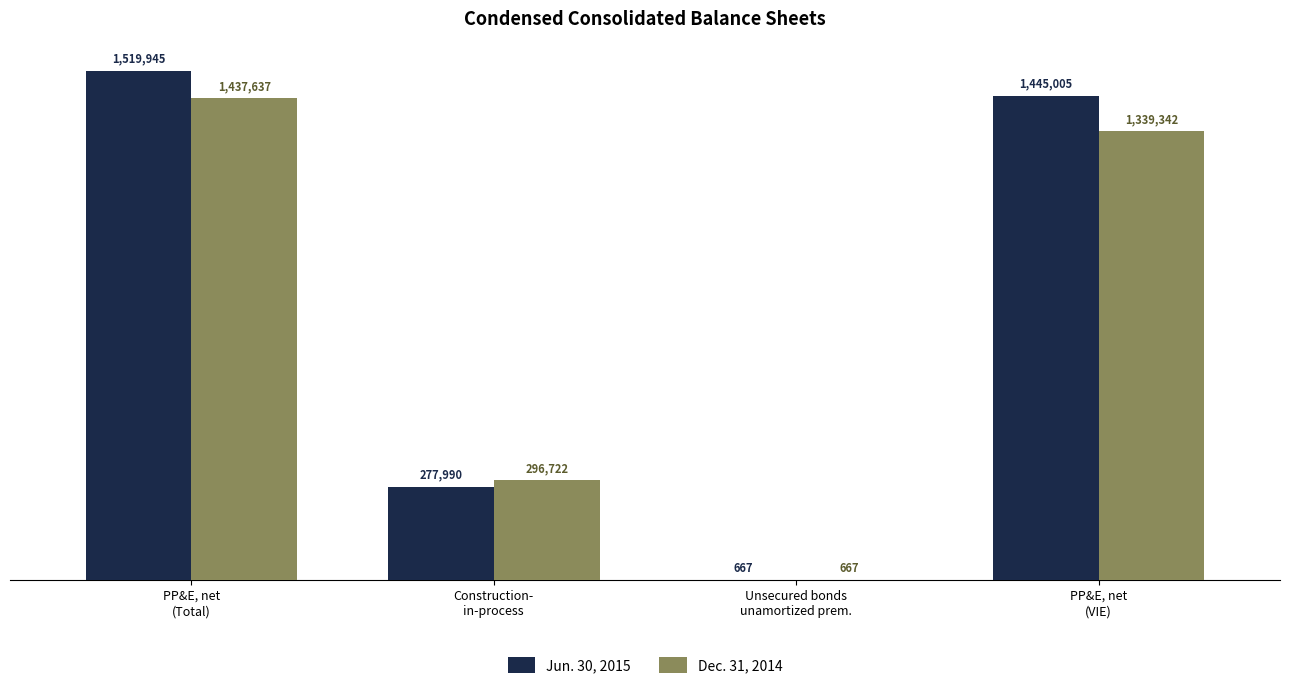

What is the label of the 1st bar from the right?

PP&E, net
(VIE)